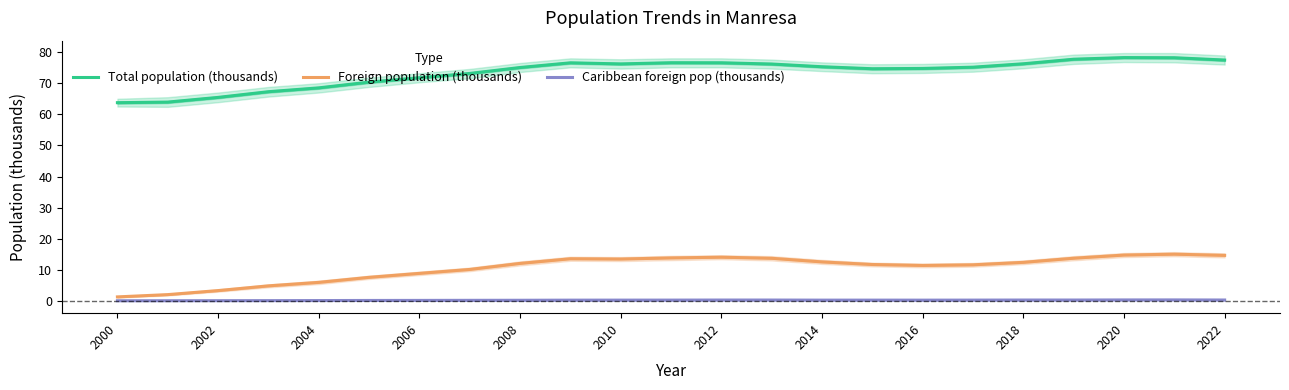

True or false: Total population (thousands) and Caribbean foreign pop (thousands) cross at least once.

False